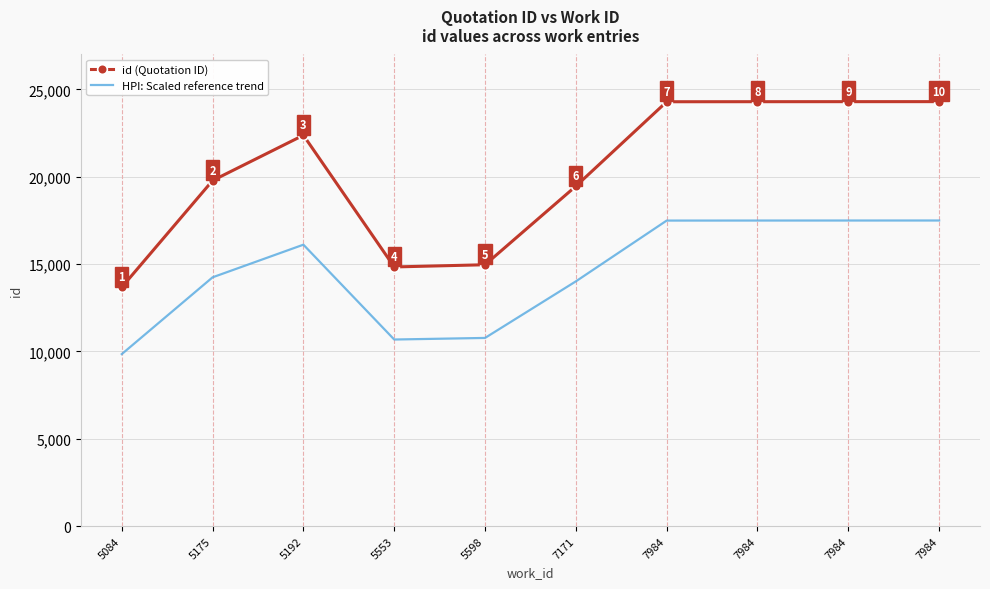

What are all the series names shown in the legend?

id (Quotation ID), HPI: Scaled reference trend